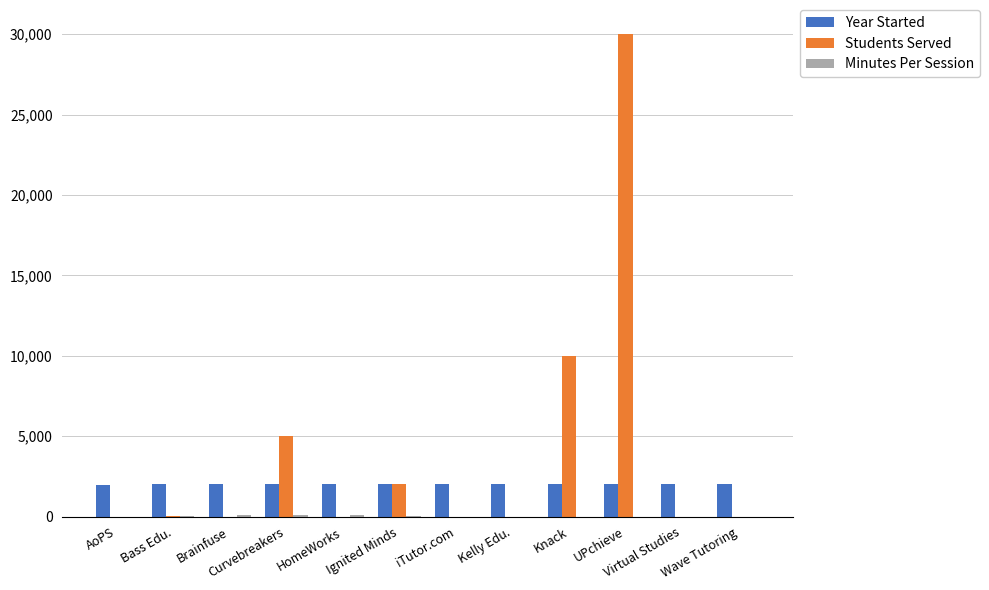

What is the sum of all Students Served values?

47059